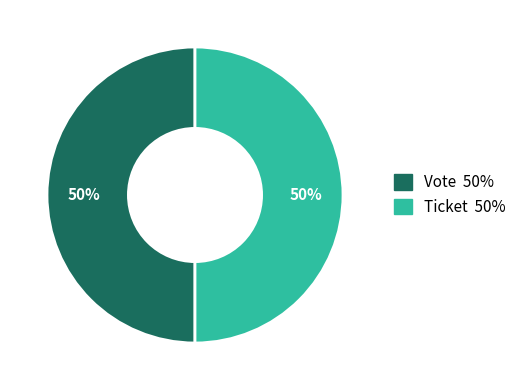

Approximately how many times larger is the value at Ticket compared to Vote?

1.0